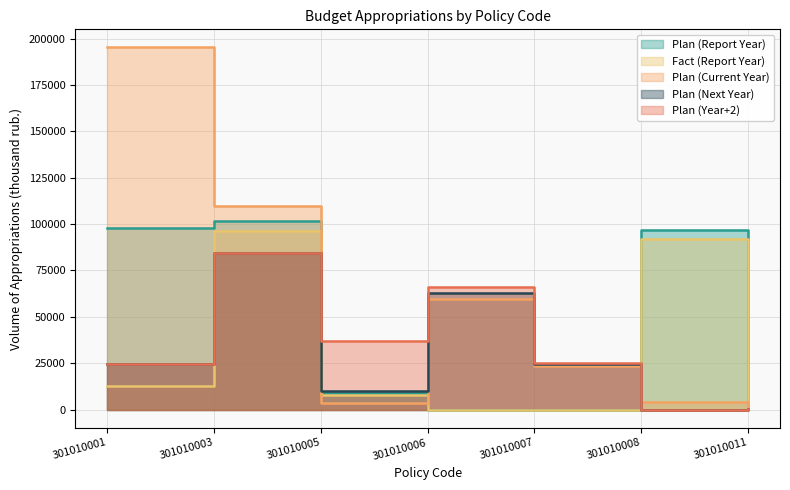

True or false: Plan (Year+2) and Plan (Next Year) intersect in this chart.

True